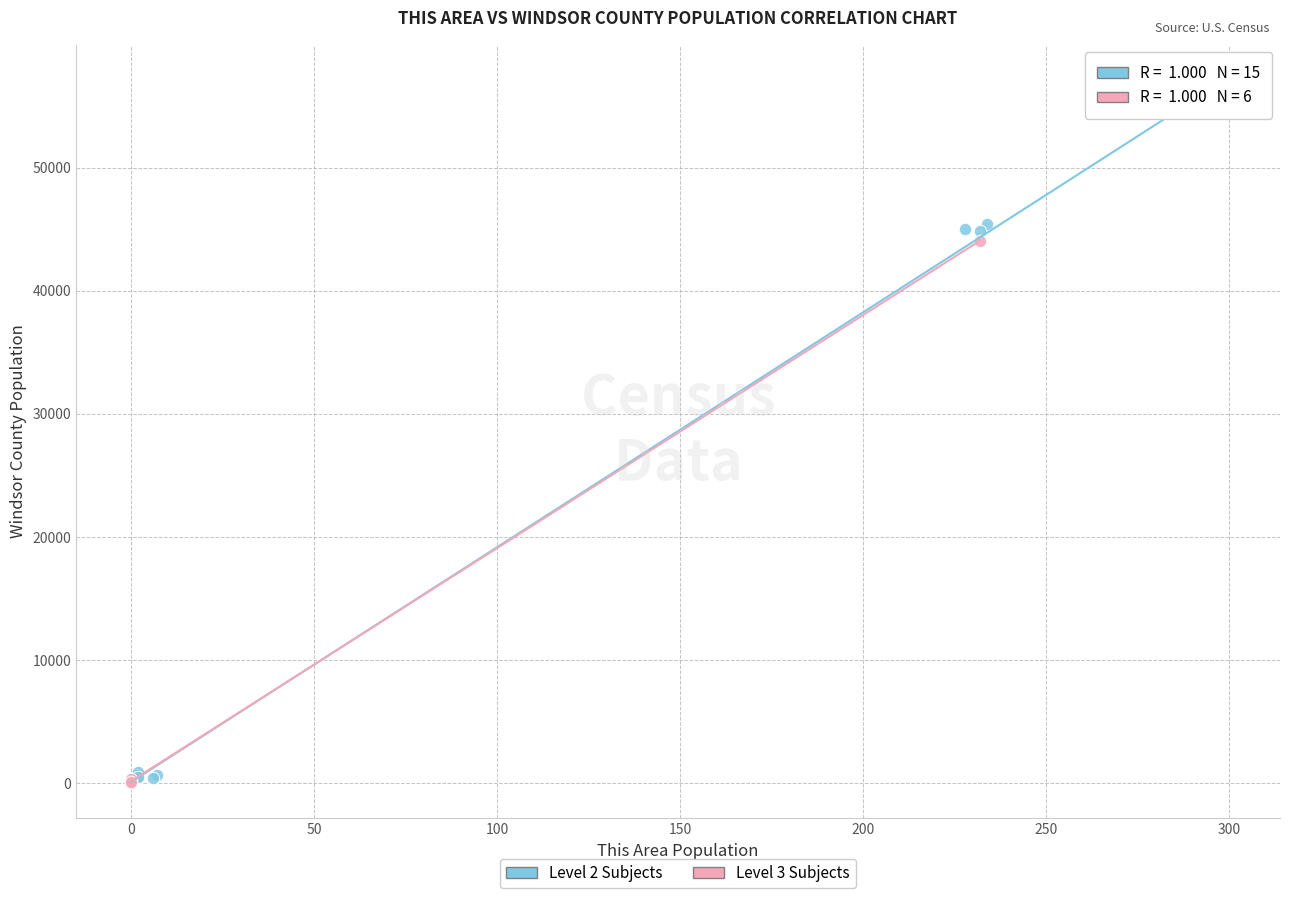

Which series has the largest Y range (max minus min)?

Level 2 Subjects